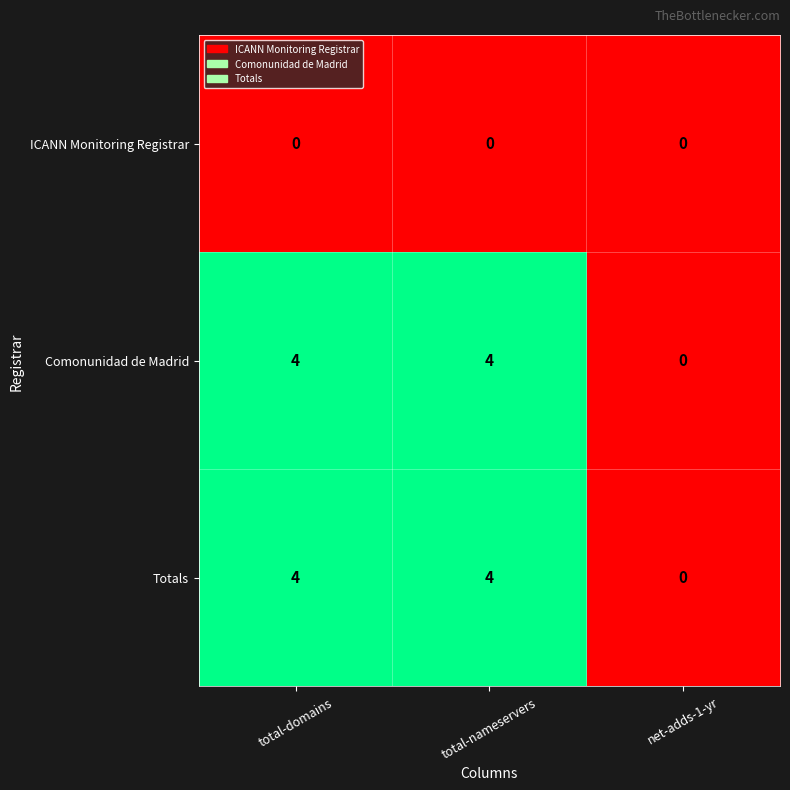

Count the number of data series in this chart.

3